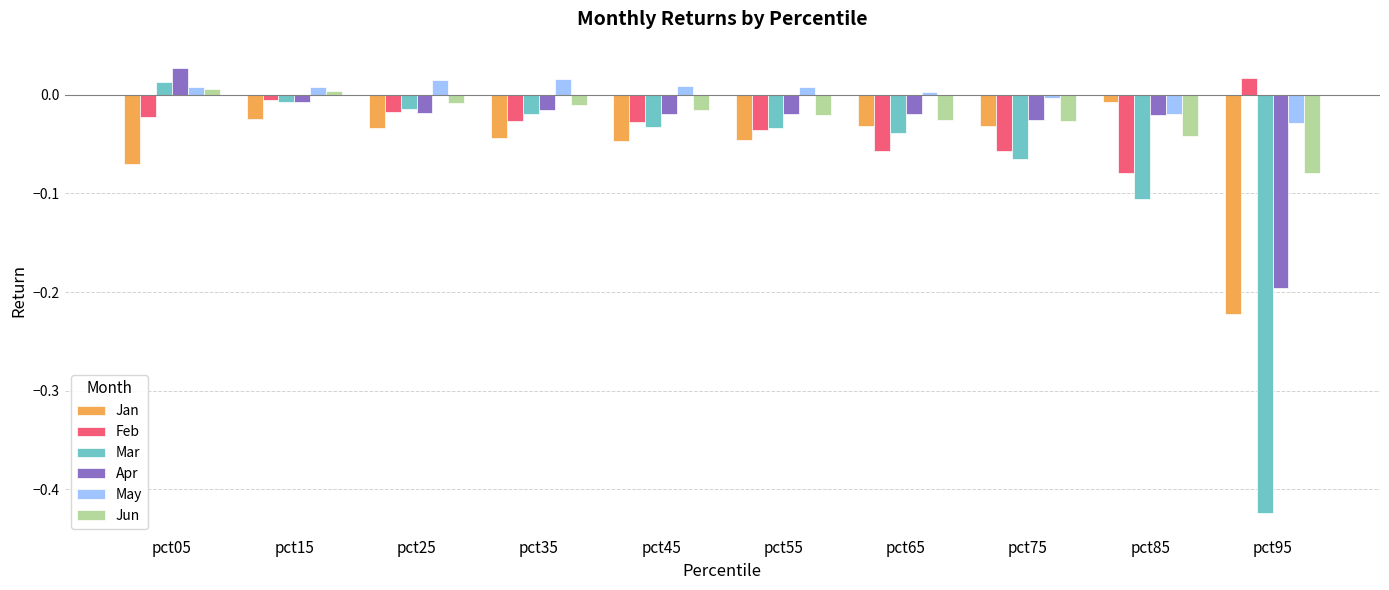

Which series changed the most between pct65 and pct75?

Mar